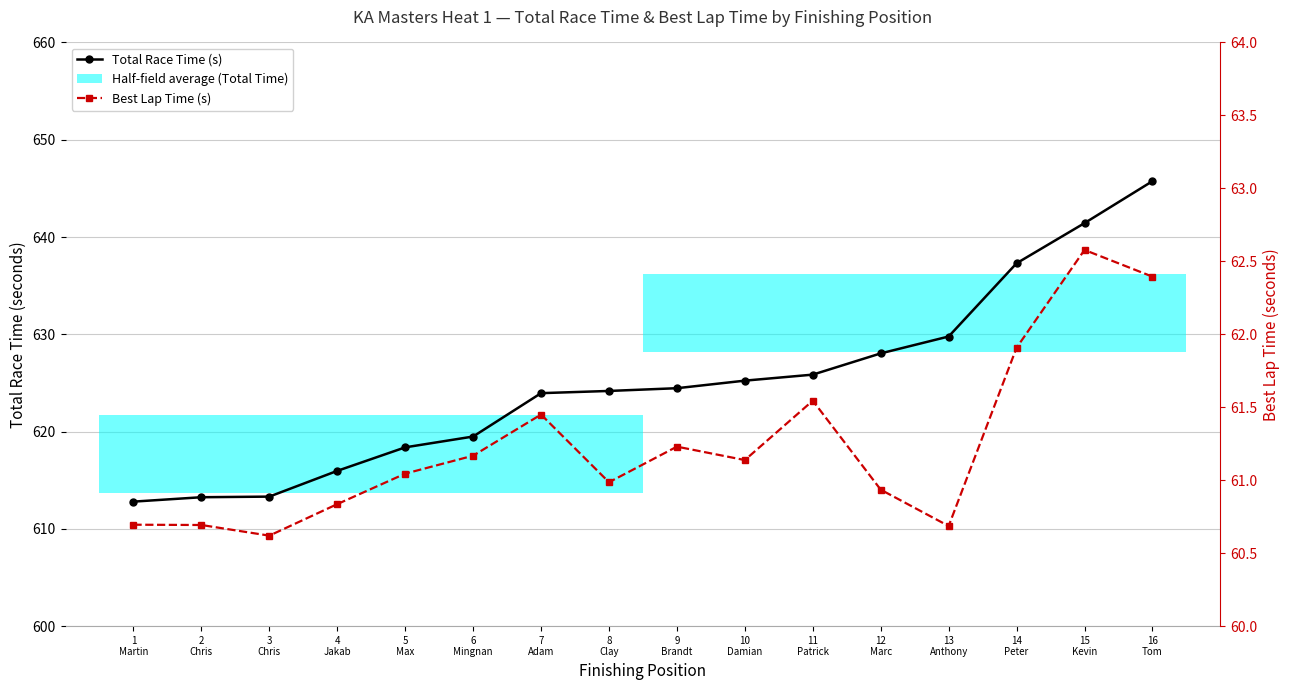

What is the spread (max minus min) of values at 4
Jakab?

555.1